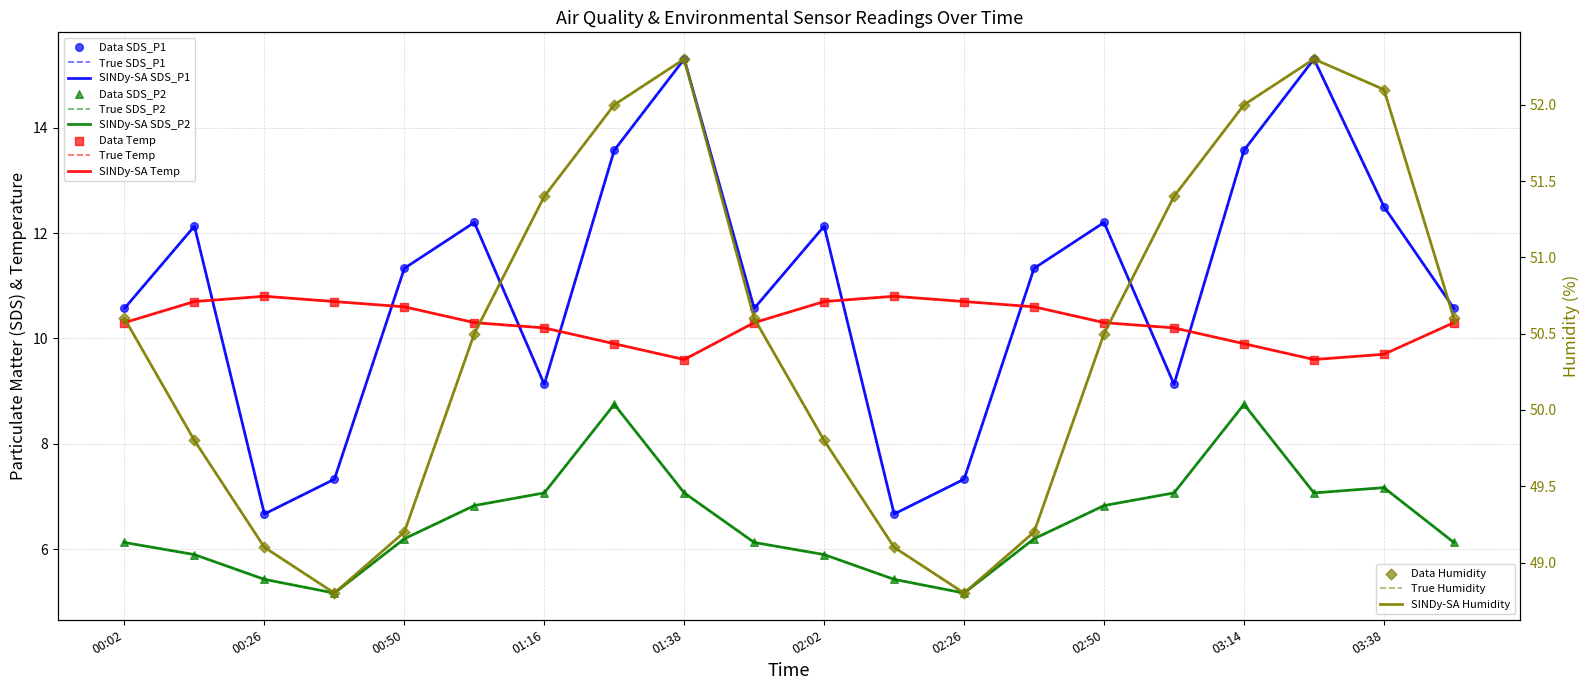

At which category is the sum across all series the highest?

01:38